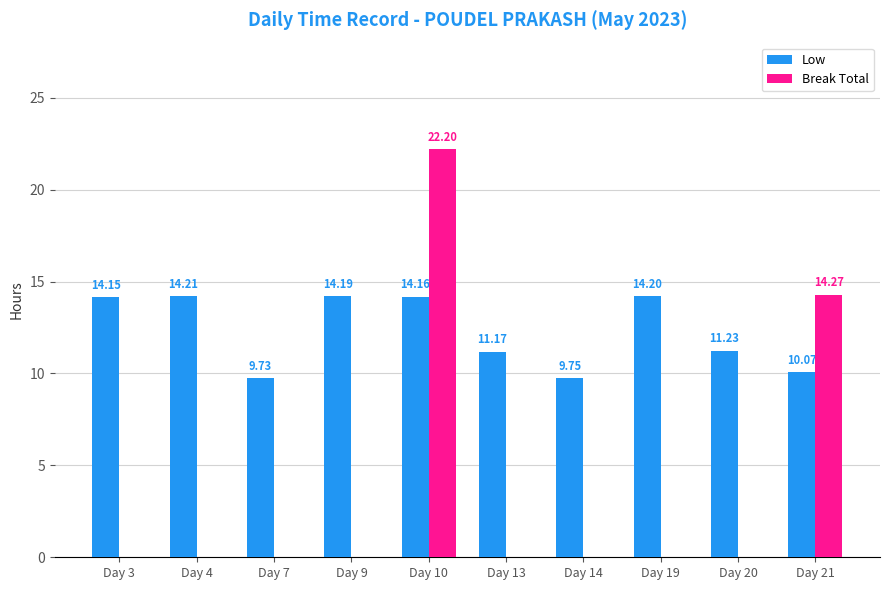

How many categories are shown in the chart?

10